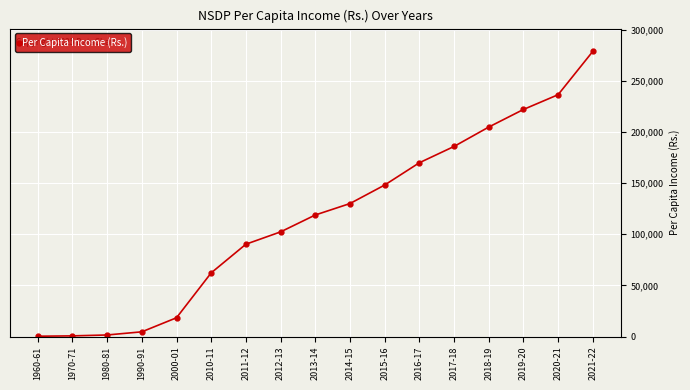

True or false: the data has more than 1 interior local peaks.

False